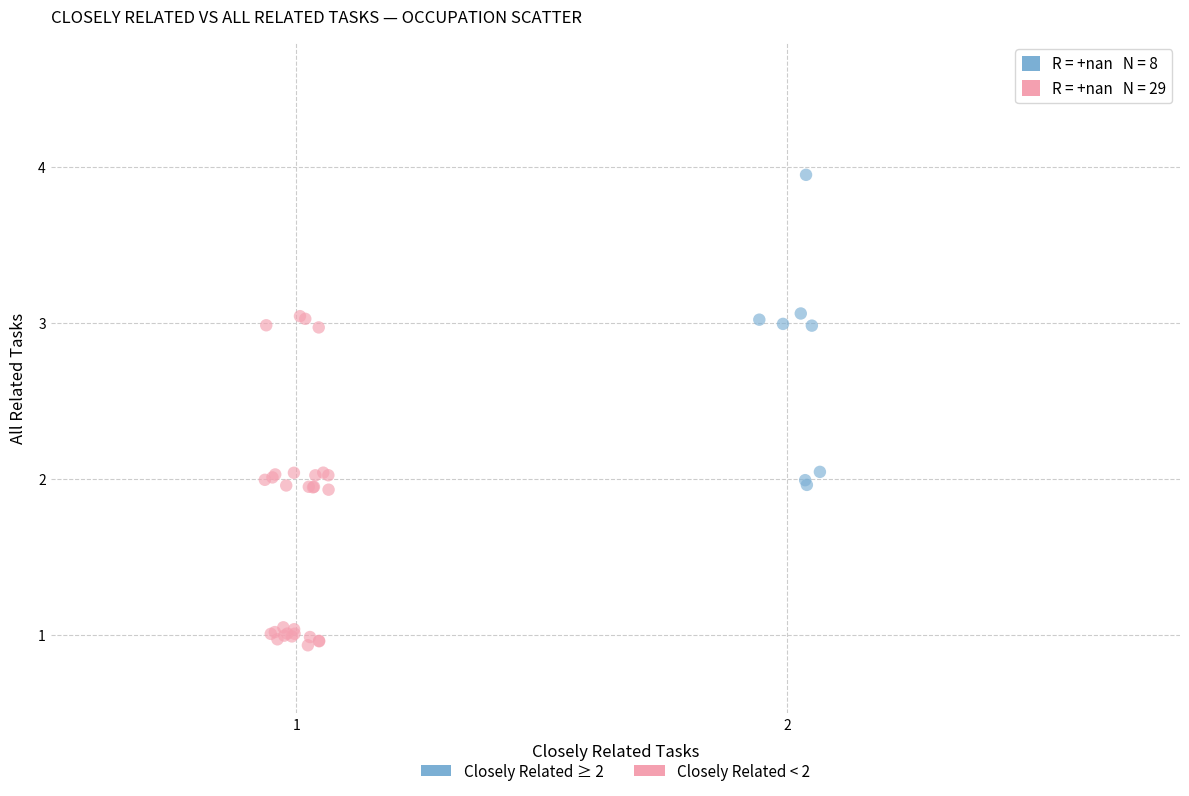

Which series reaches the maximum Y coordinate?

Closely Related ≥ 2